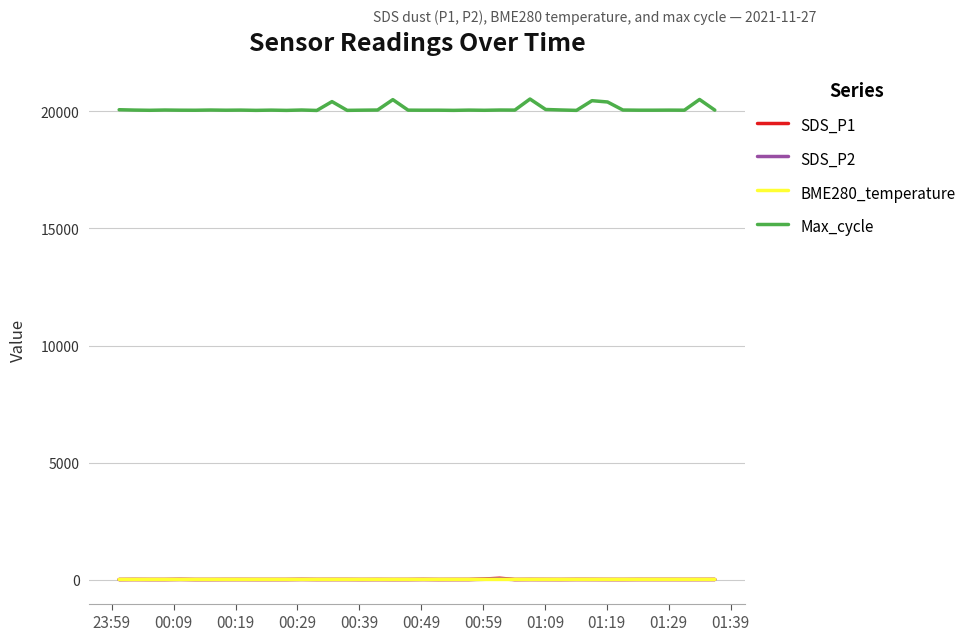

Which series has the largest range (max minus min)?

Max_cycle